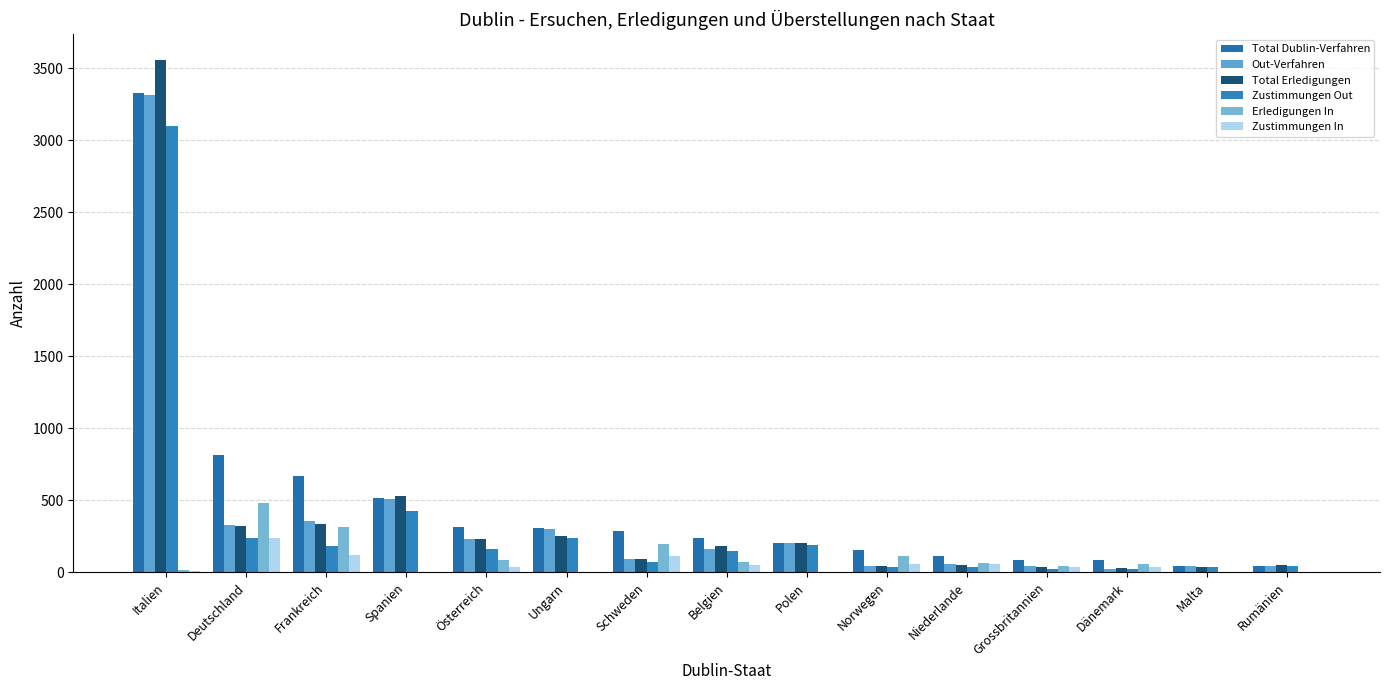

How many series are shown in this chart?

6